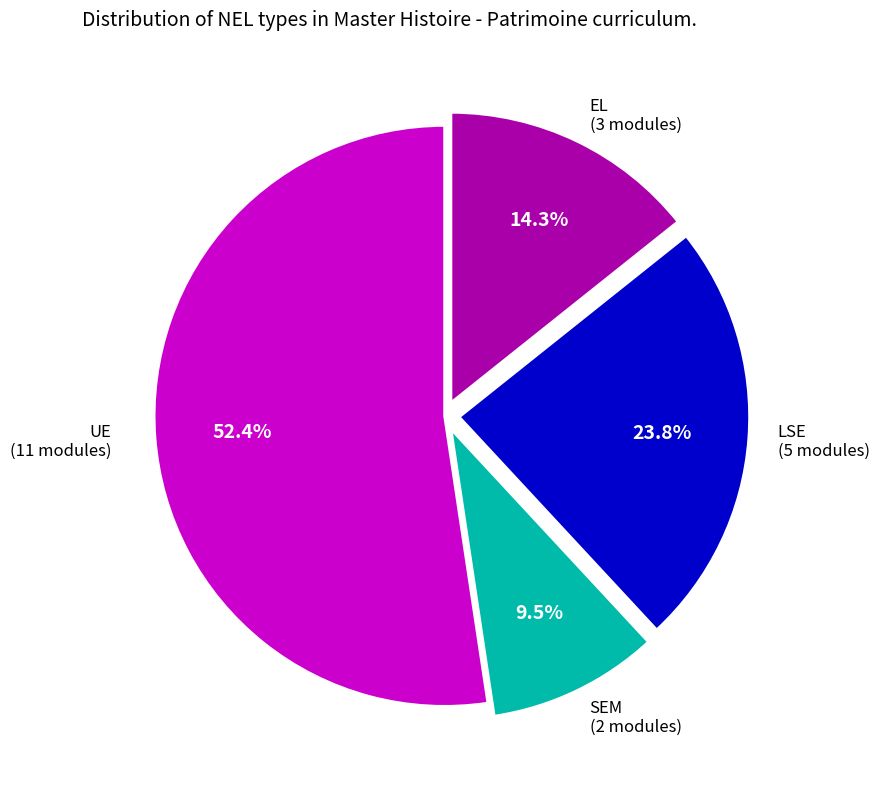

Is there any slice that represents more than half of the pie?

Yes